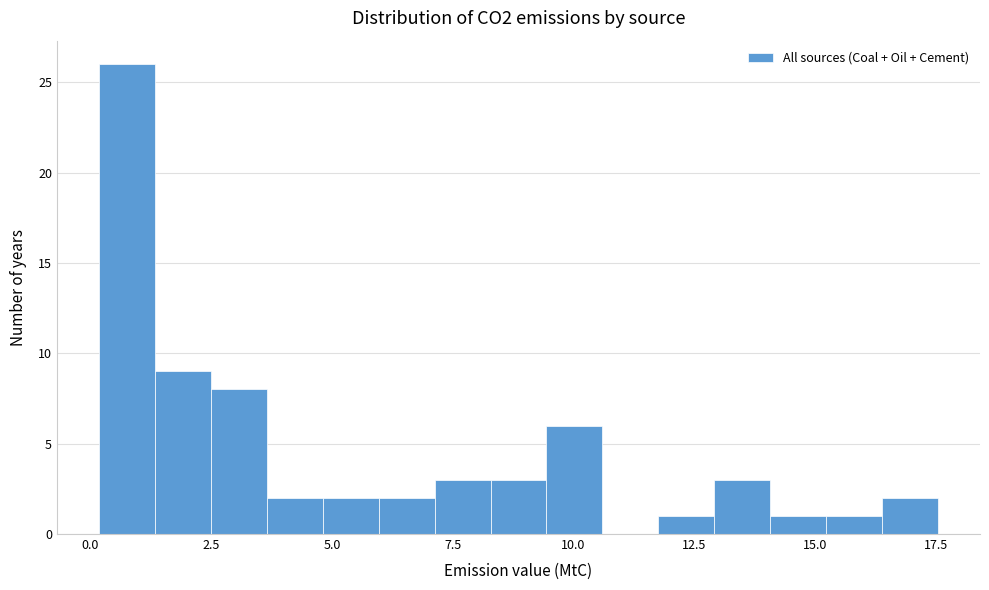

Read against the x-axis, roughly where is the centre of the tallest bar?

1.0